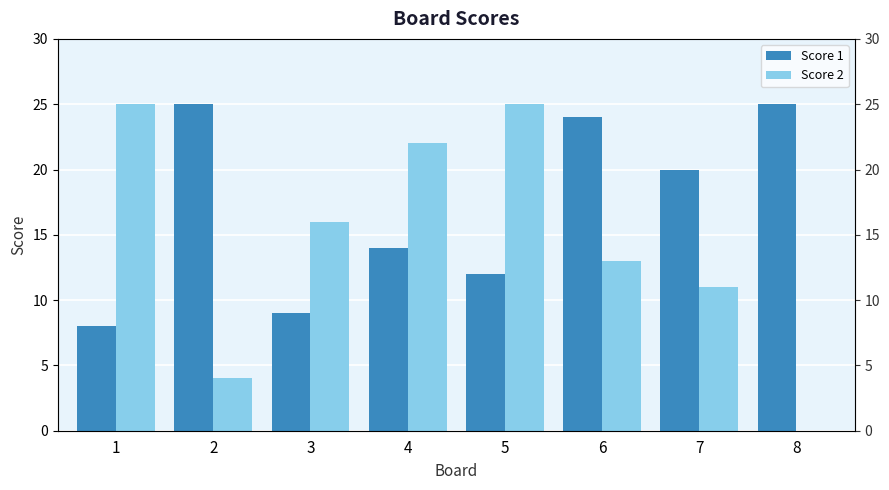

Does the chart contain stacked bars?

No